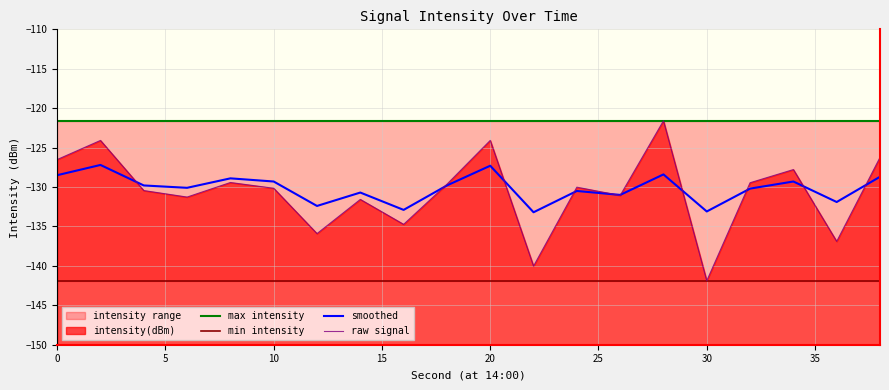

What is the maximum value for raw signal?

-121.6